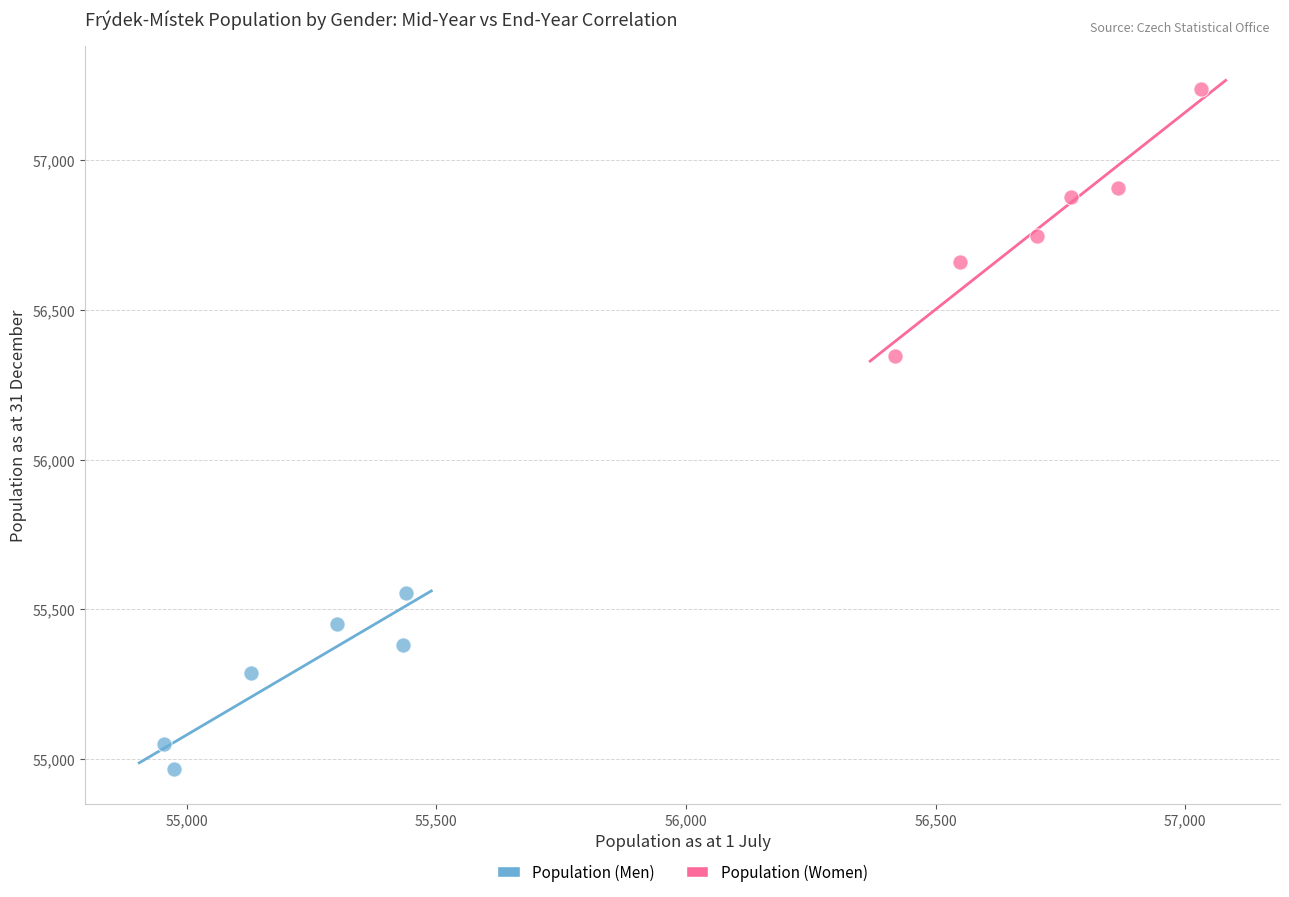

Which series has the widest spread of Y values?

Population (Women)